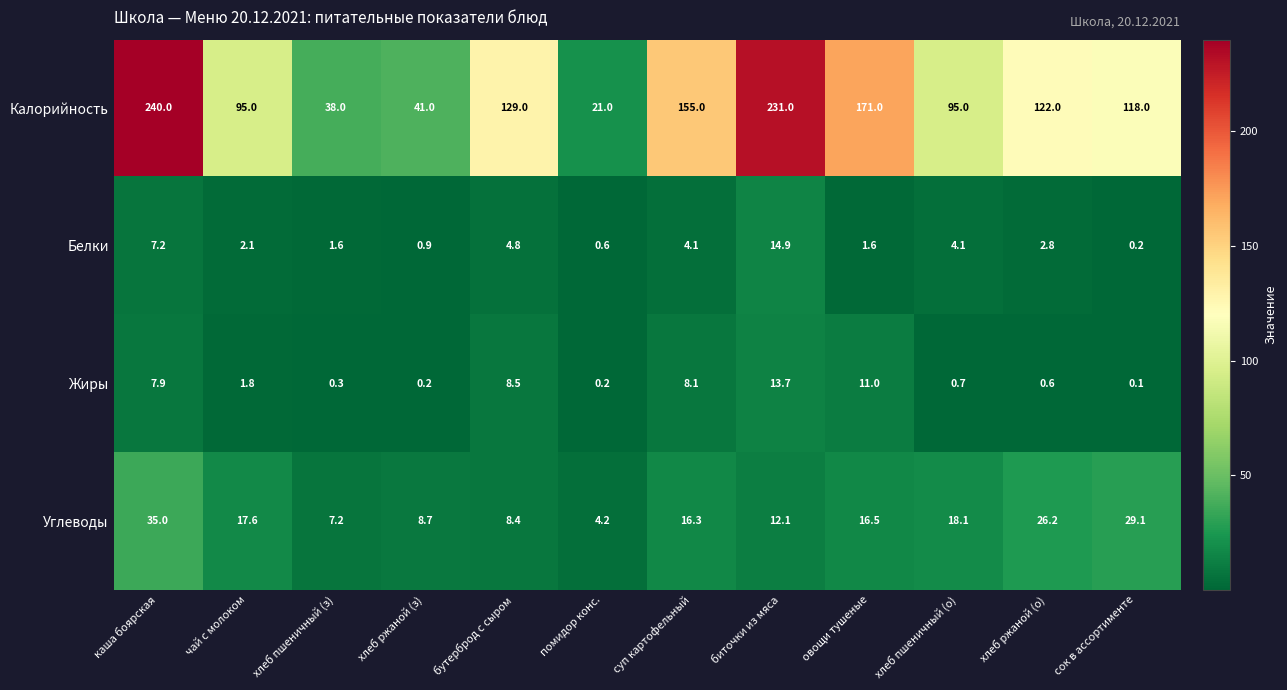

What is the sum of all Калорийность values?

1456.0